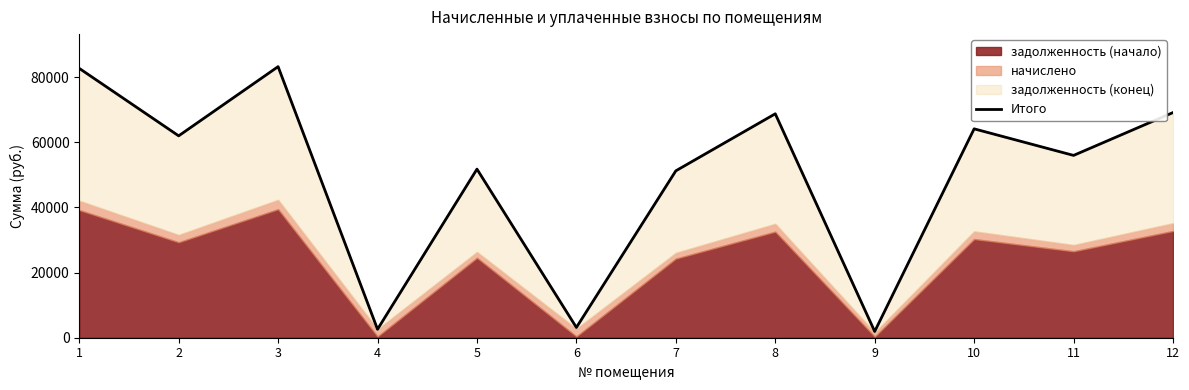

What is the difference between the values at 12 and 4?

66561.5